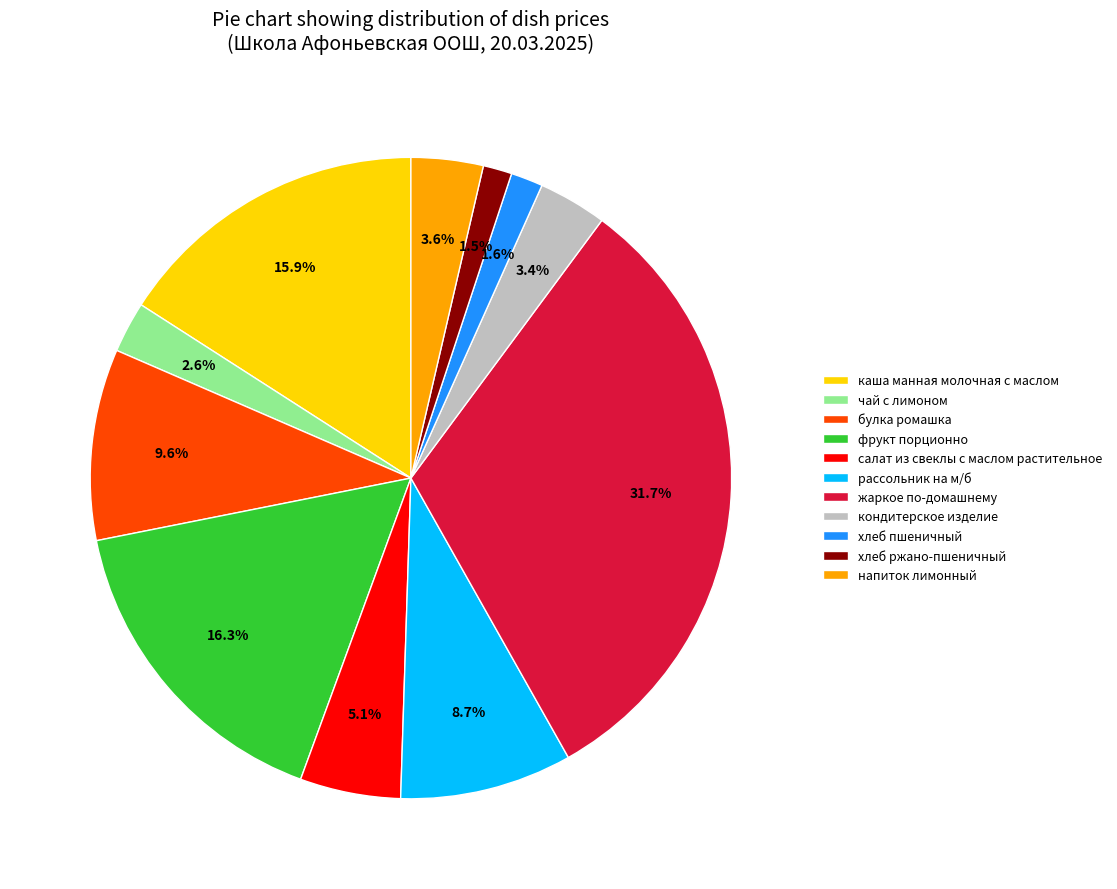

Count the number of slices in the pie.

11